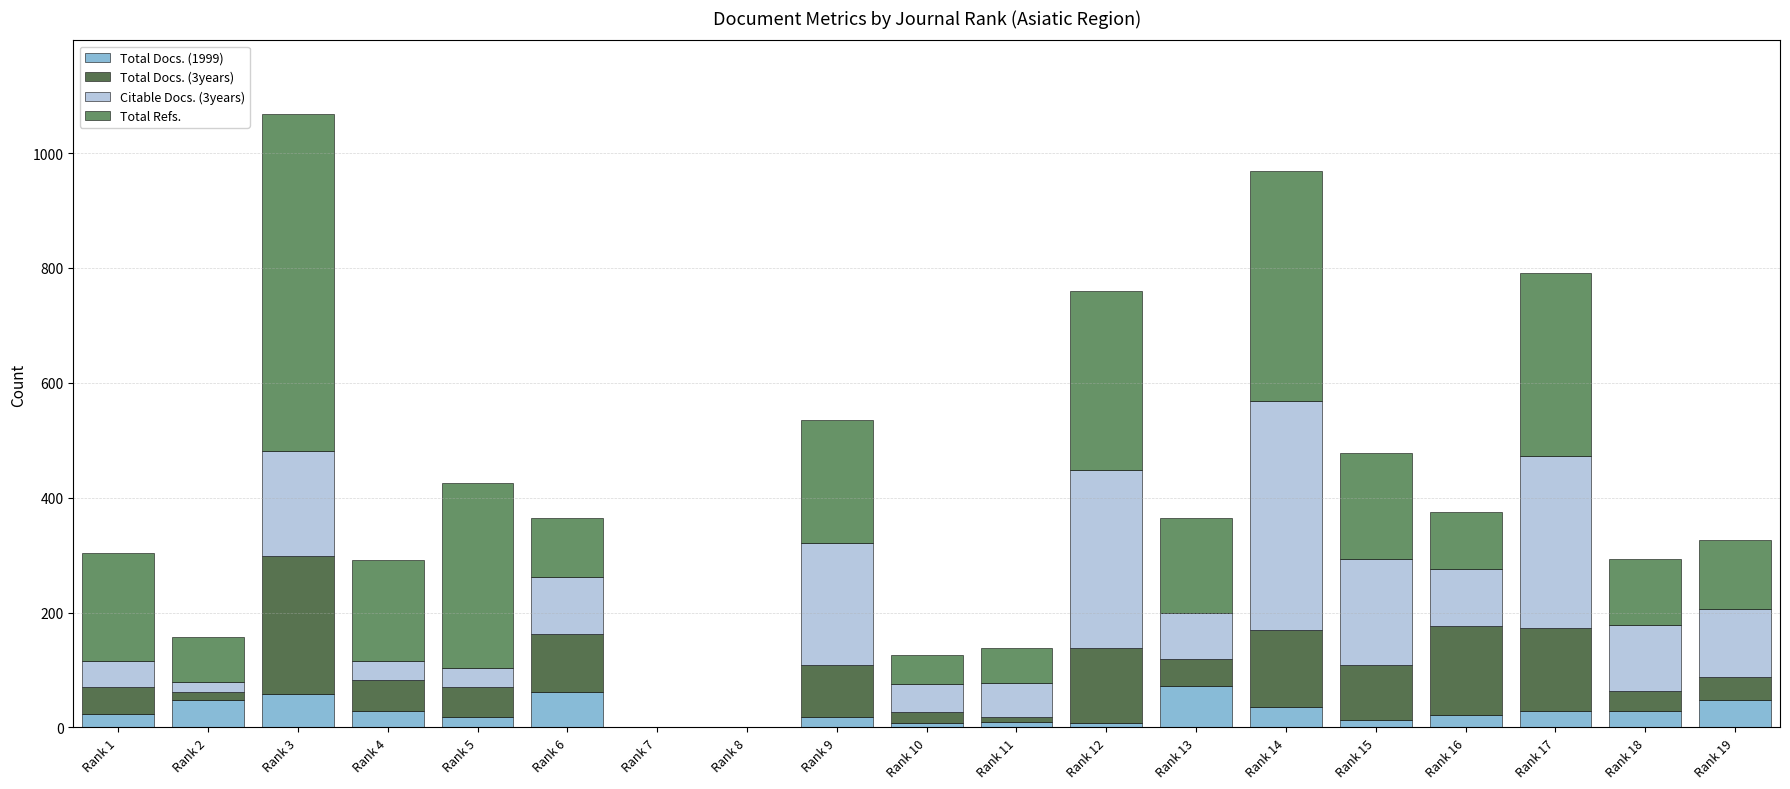

At which category is the sum across all series the highest?

Rank 3